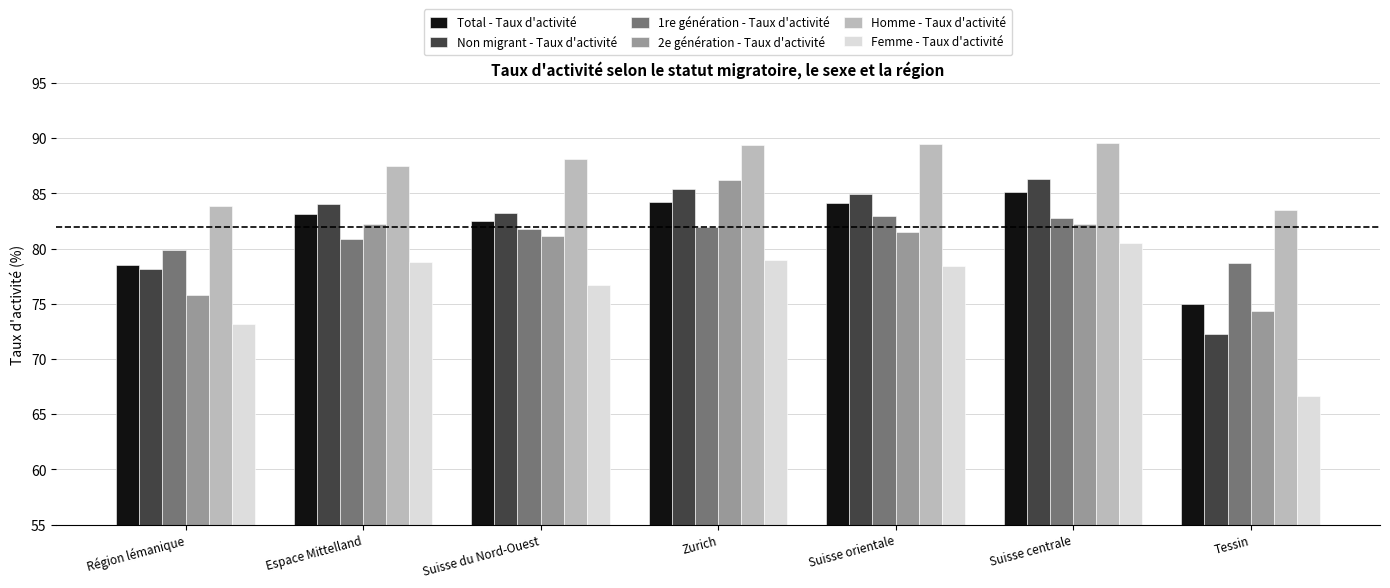

Which category has the lowest value across all series?

Tessin